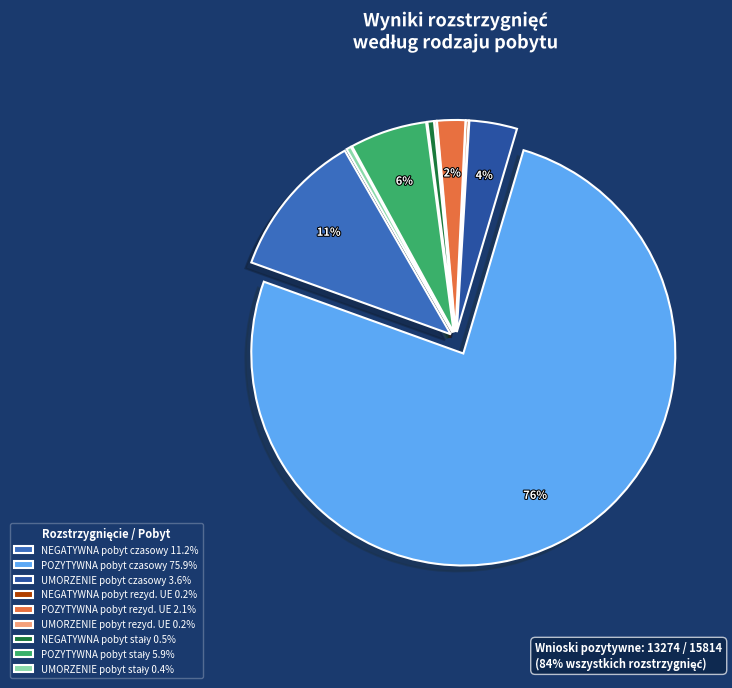

To the nearest percent, what is the average slice percentage?

11%